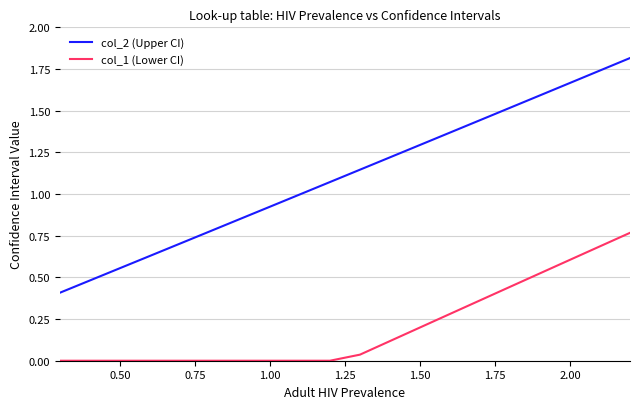

Rank the series by their average value, from lowest to highest.

col_1 (Lower CI), col_2 (Upper CI)